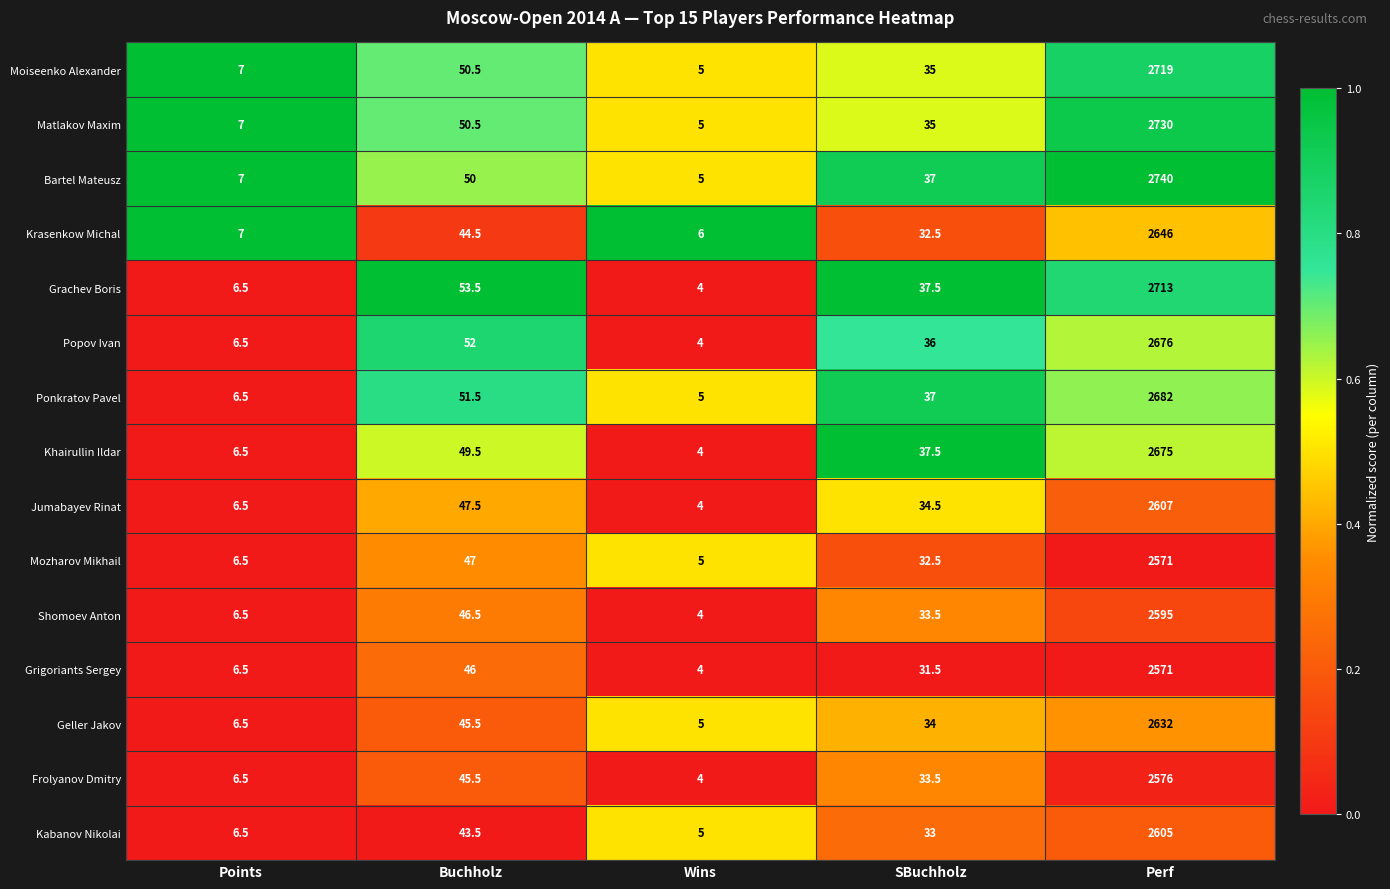

List the labels in order of Ponkratov Pavel value, smallest first.

Wins, Points, SBuchholz, Buchholz, Perf